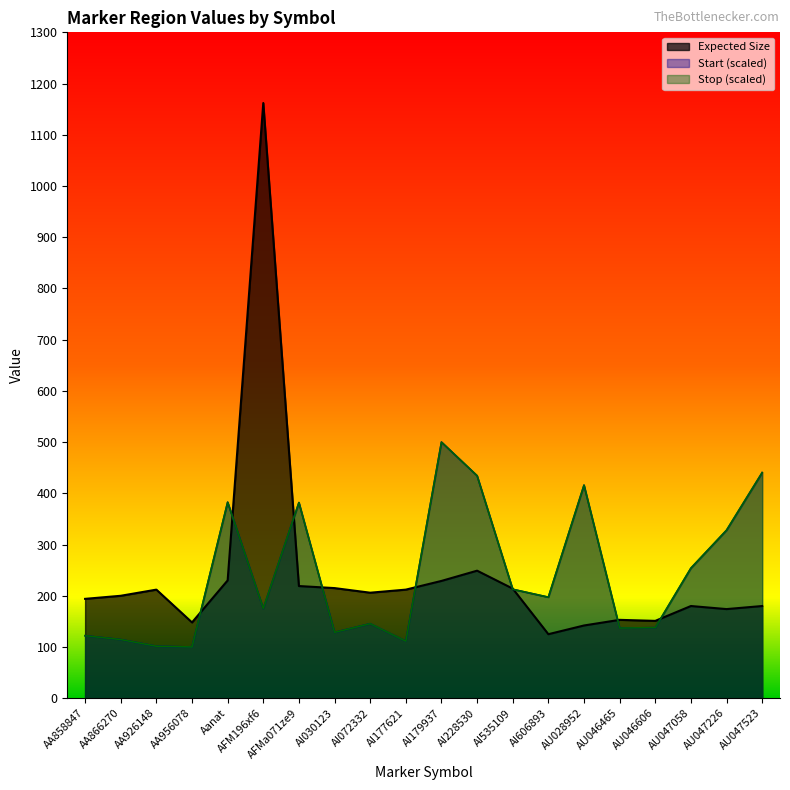

Where is the data nearest to the value 643?

AI228530